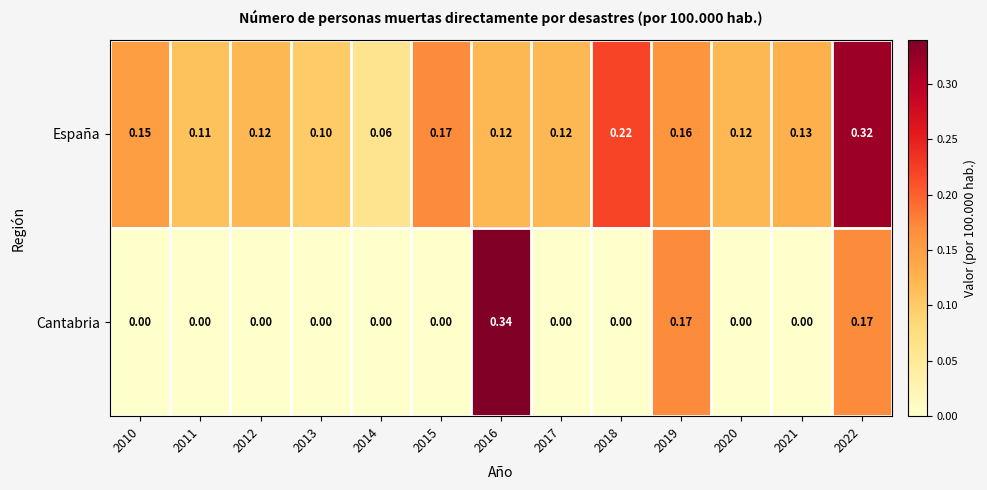

Which series changed the most between 2018 and 2021?

España